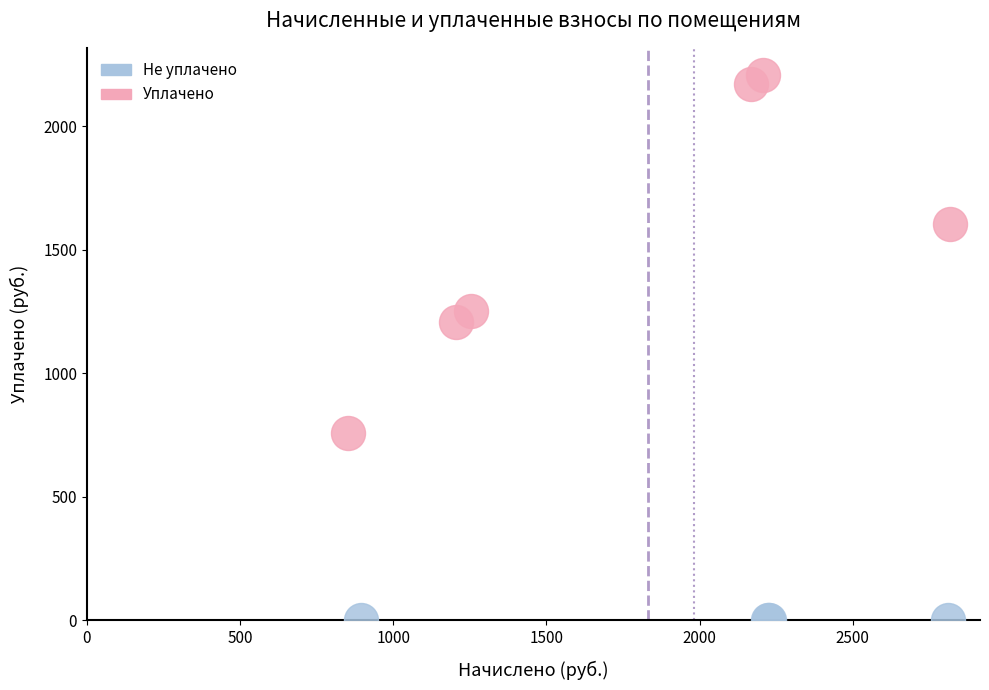

Which series reaches the maximum Y coordinate?

Уплачено